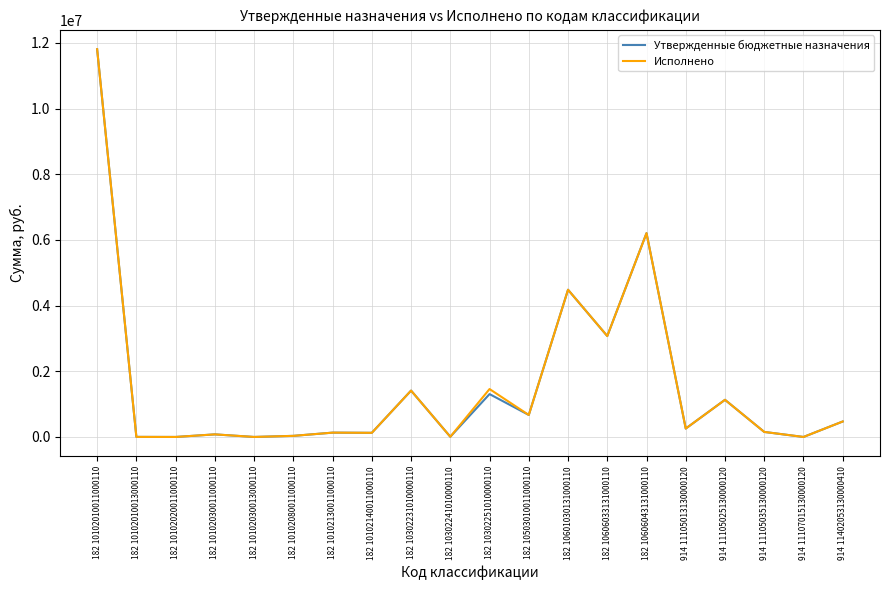

Does the chart display data point markers on the line(s)?

No